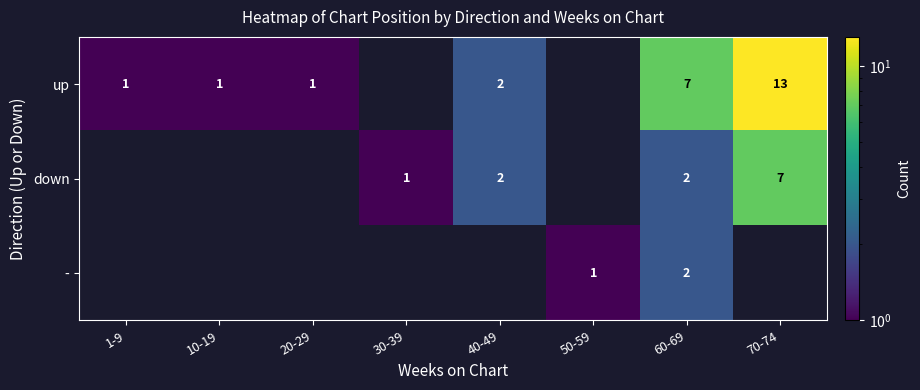

At how many categories does at least one series exceed 8?

1